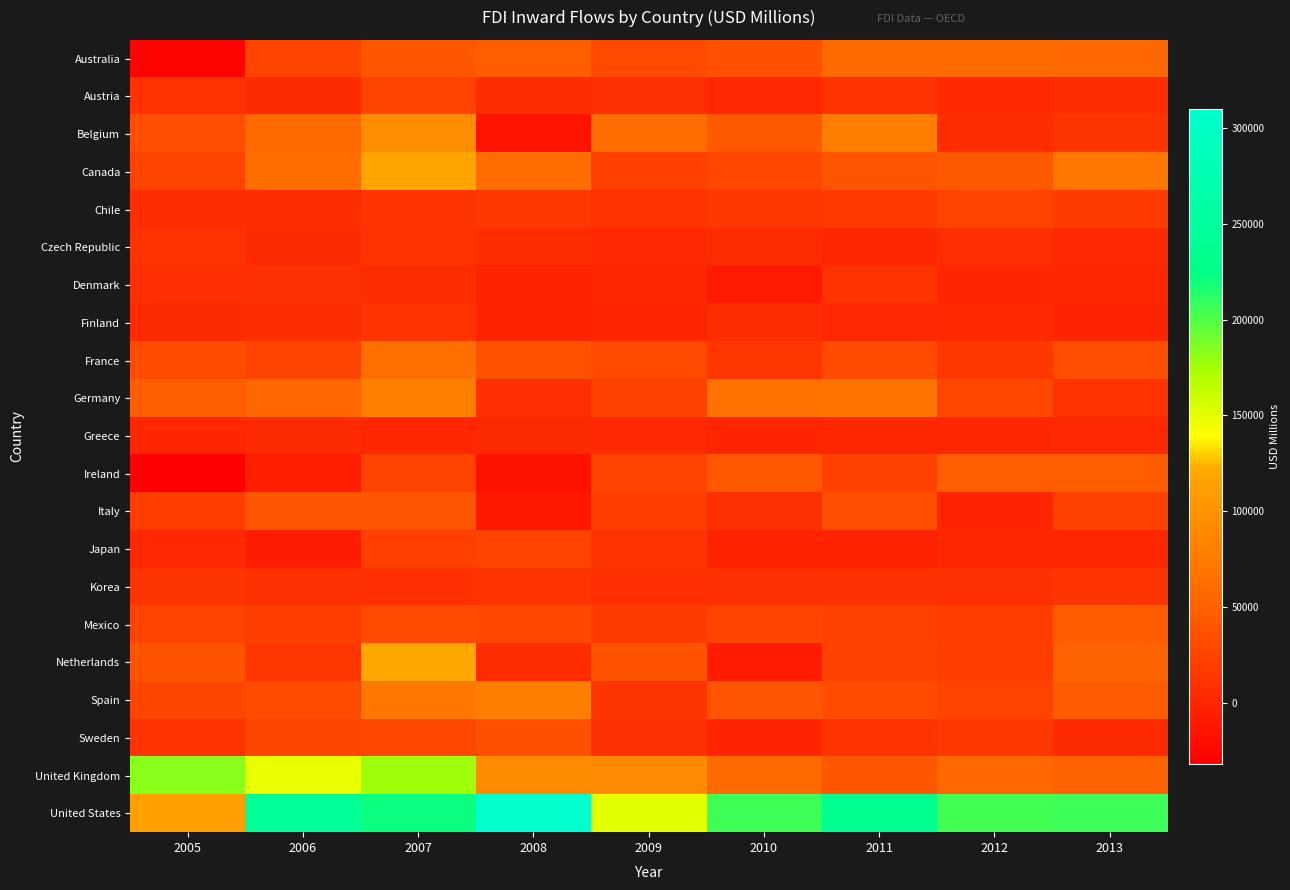

What is the minimum value shown in the chart?

-31670.4